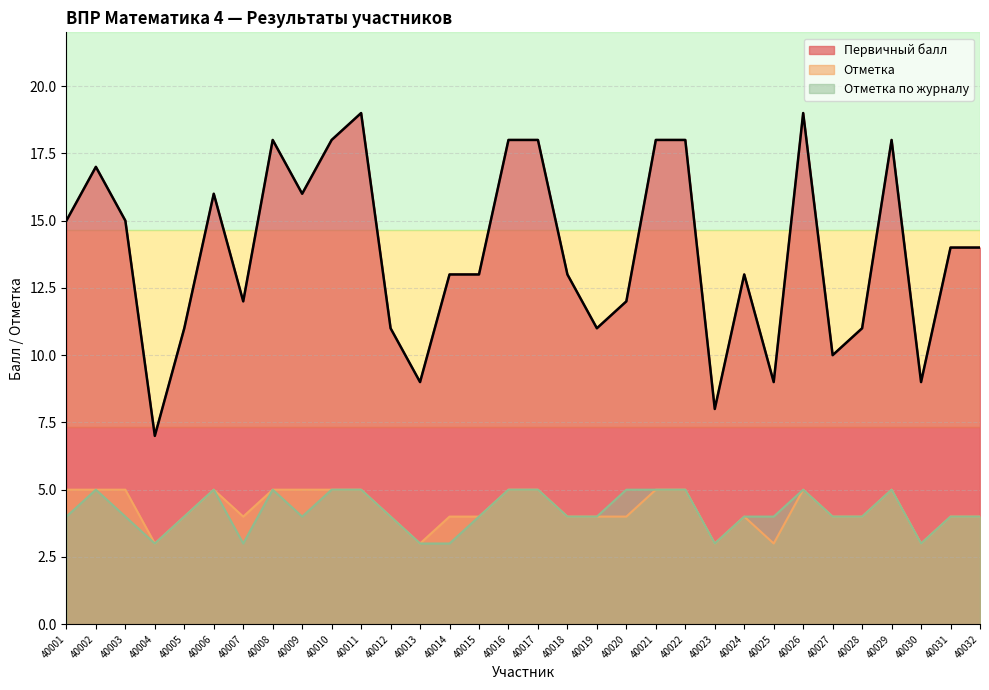

What is the lowest value of the Отметка series?

3